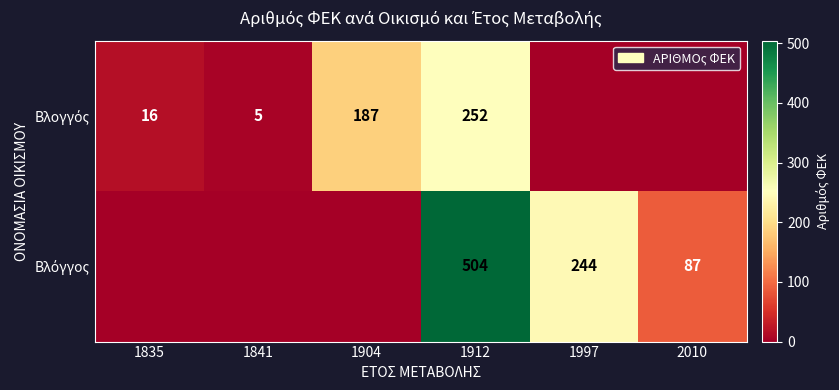

What is the total value across all series at 1835?

16